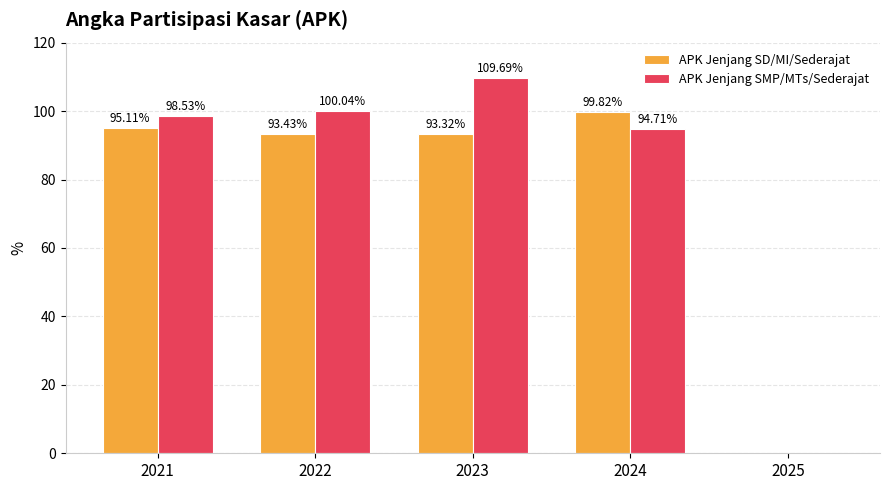

Is the value of APK Jenjang SD/MI/Sederajat at 2024 greater than the value of APK Jenjang SMP/MTs/Sederajat at 2022?

No